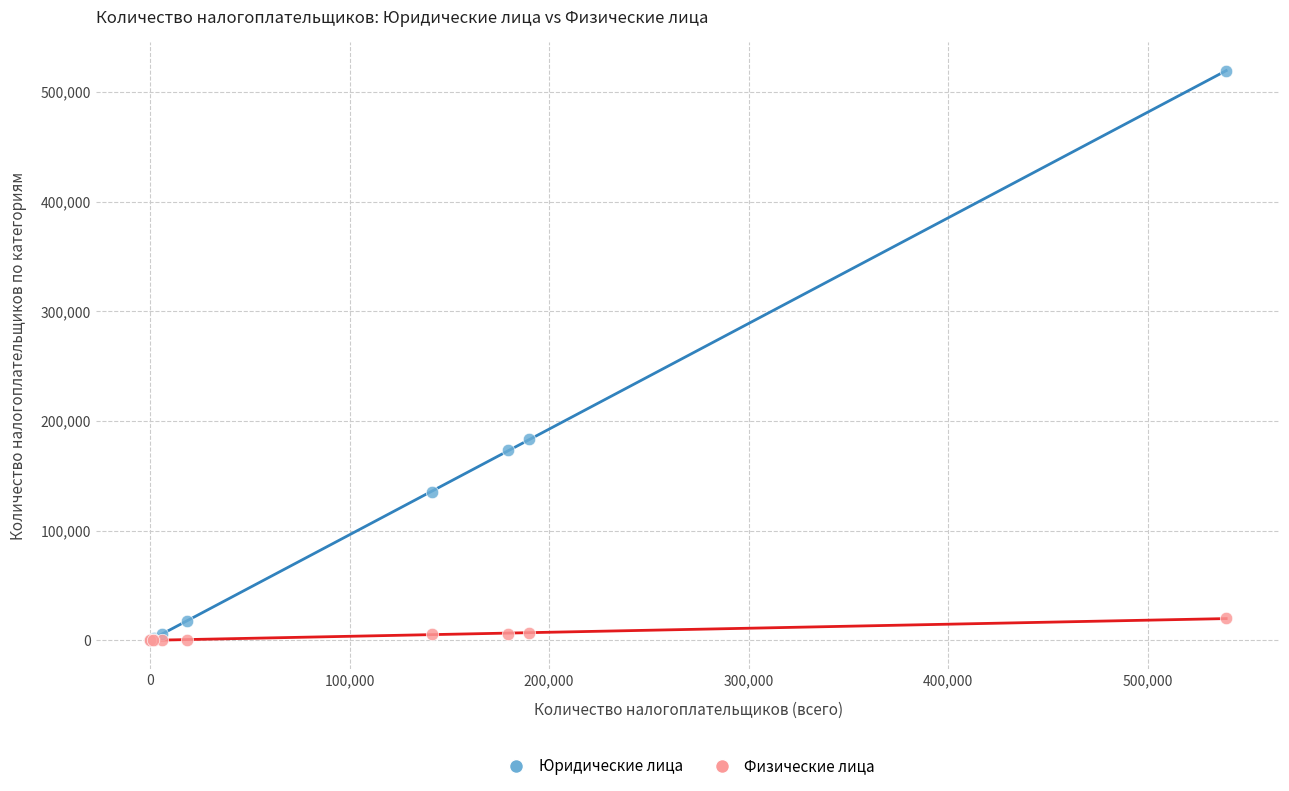

In the Юридические лица series, what Y value is closest to 259574?

183233